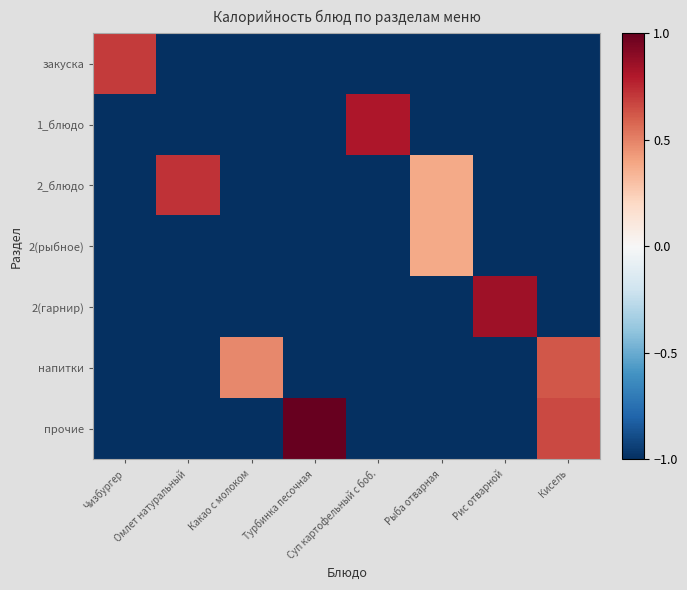

Rank the series at Турбинка песочная from lowest to highest value.

закуска, 1_блюдо, 2_блюдо, 2(рыбное), 2(гарнир), напитки, прочие